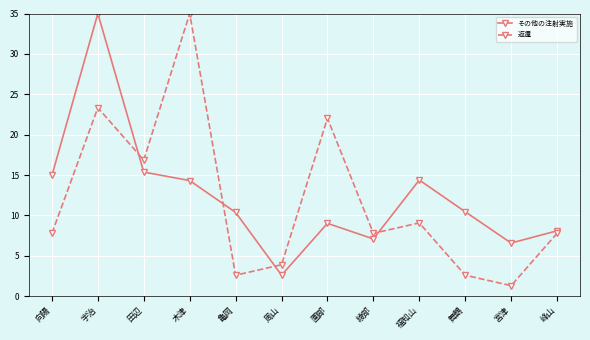

What is the minimum value for その他の注射実施?

2.6